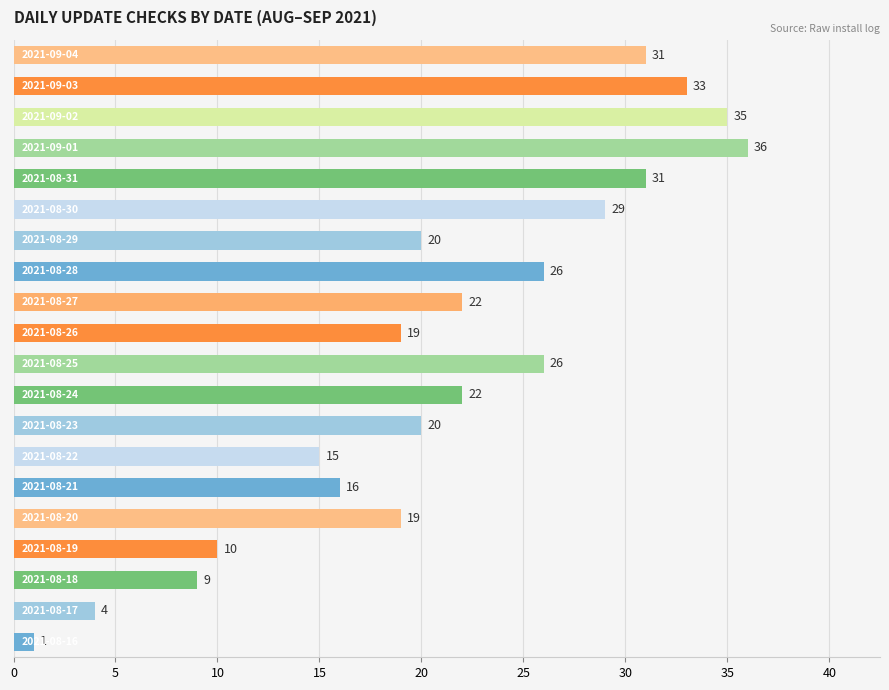

What is the difference between the maximum and second lowest values?

32